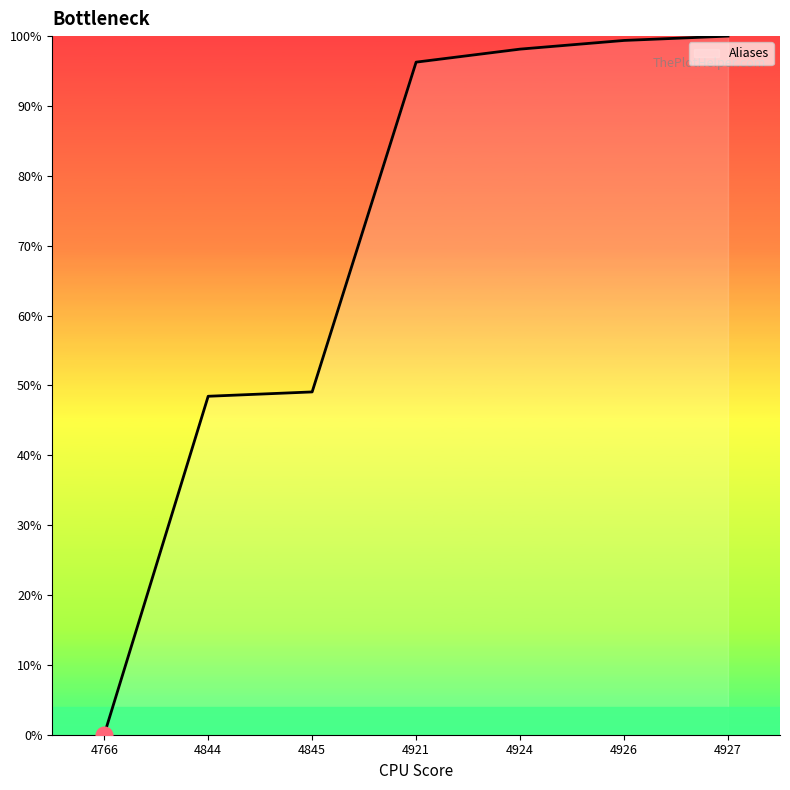

Where does the data first go above 96?

4921